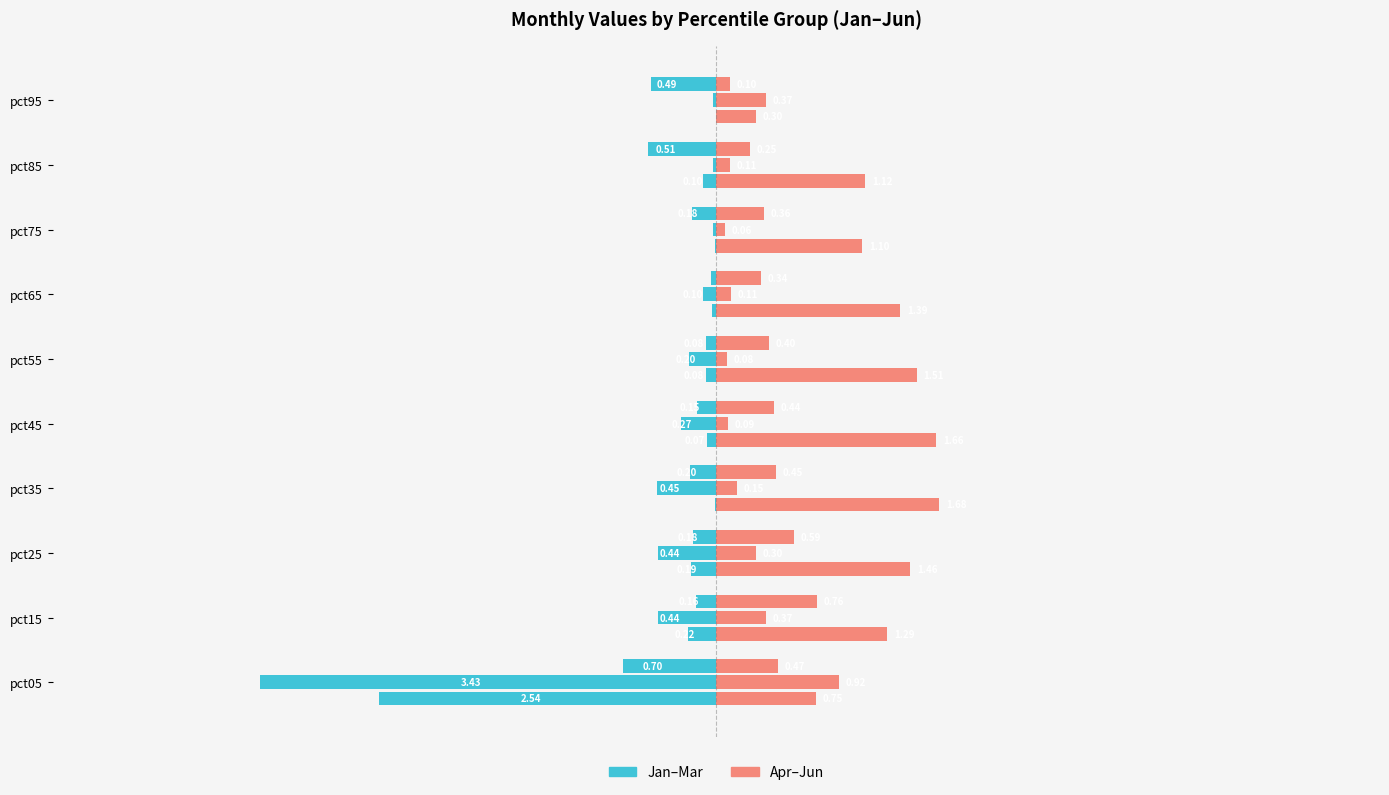

The Right Series series shows 0.4 at pct85. True or false?

False